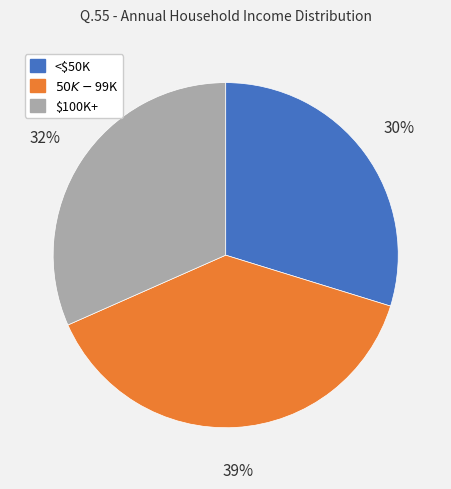

Is there a majority slice in this chart?

No